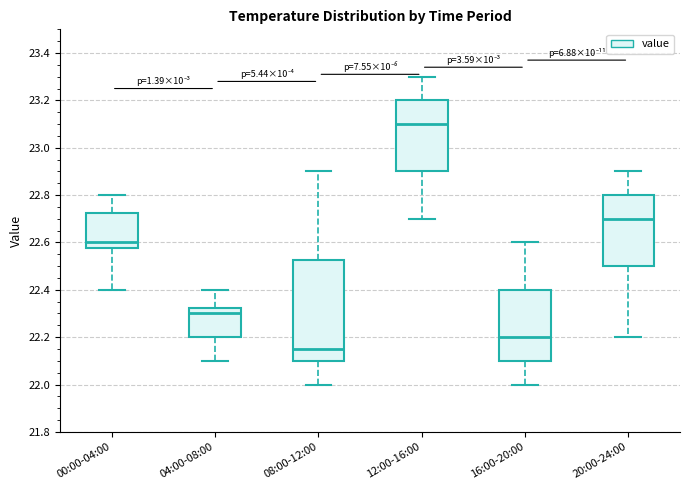

Which box has the highest median line?

12:00-16:00